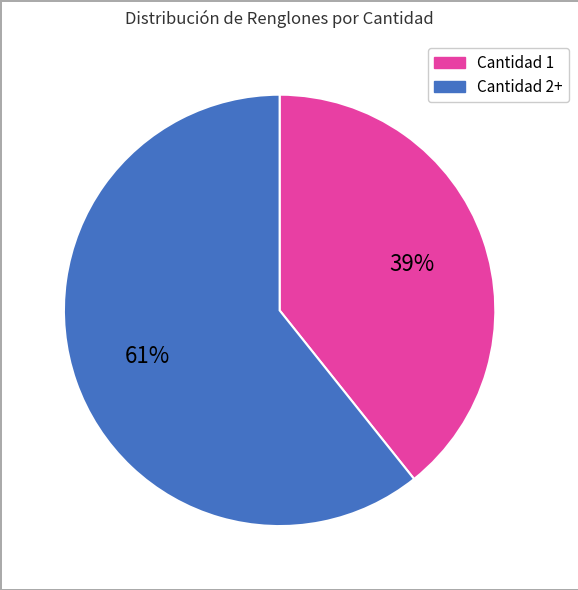

To the nearest percent, what is the average slice percentage?

50%